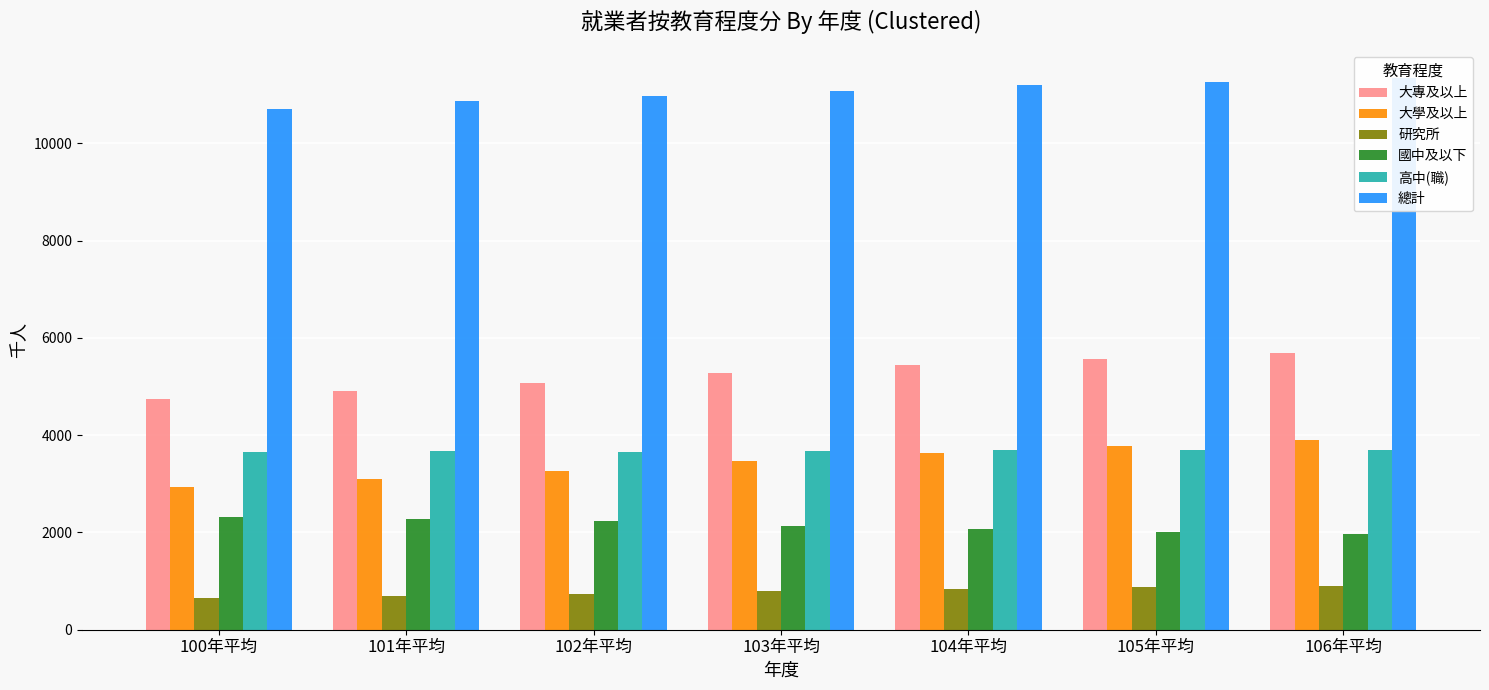

What is the difference between the highest and lowest values at 104年平均?

10357